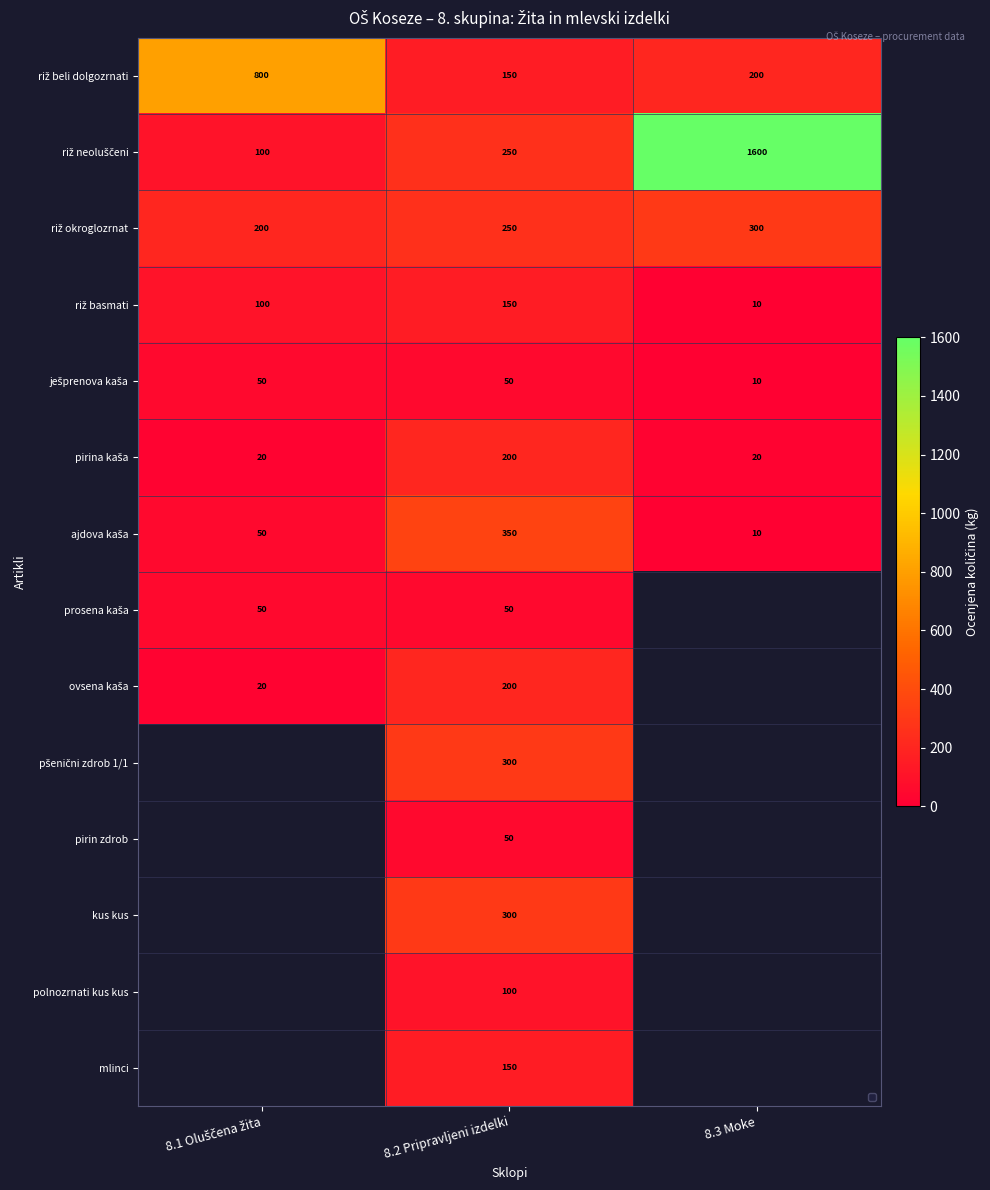

What is the total value across all series at 8.2 Pripravljeni izdelki?

2550